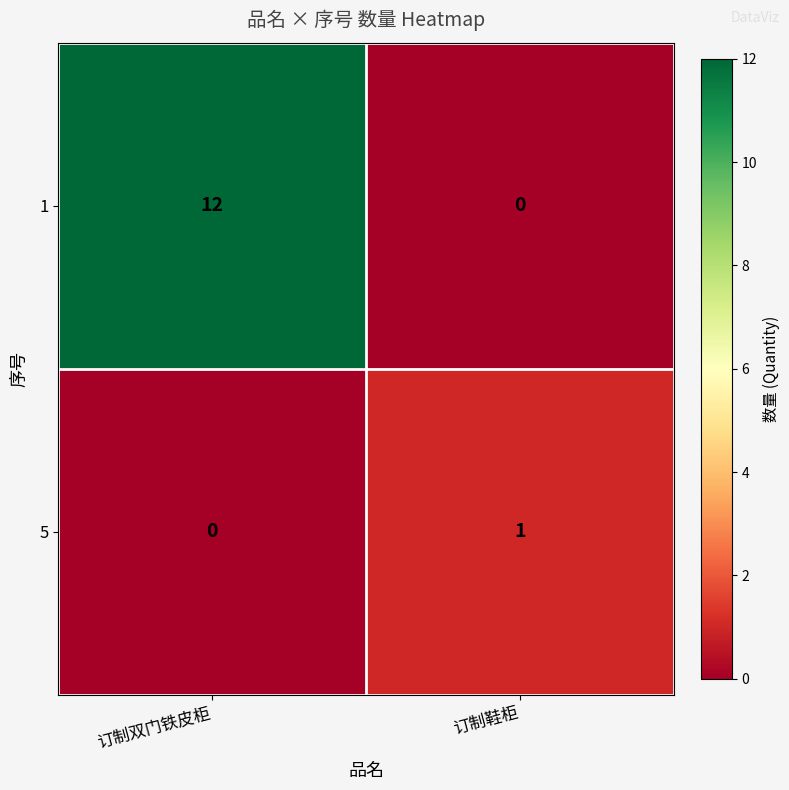

Which series has the widest spread of values?

1